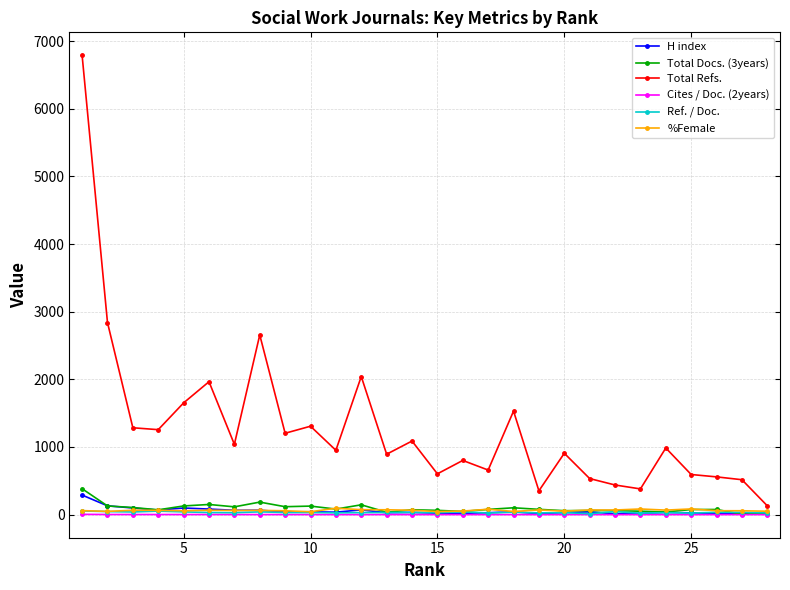

What is the highest value of the Total Refs. series?

6791.0